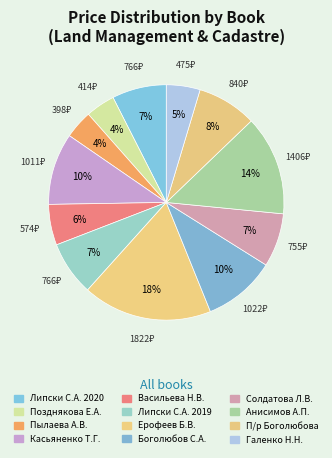

Is it true that Солдатова Л.В. is 1% of the pie?

False